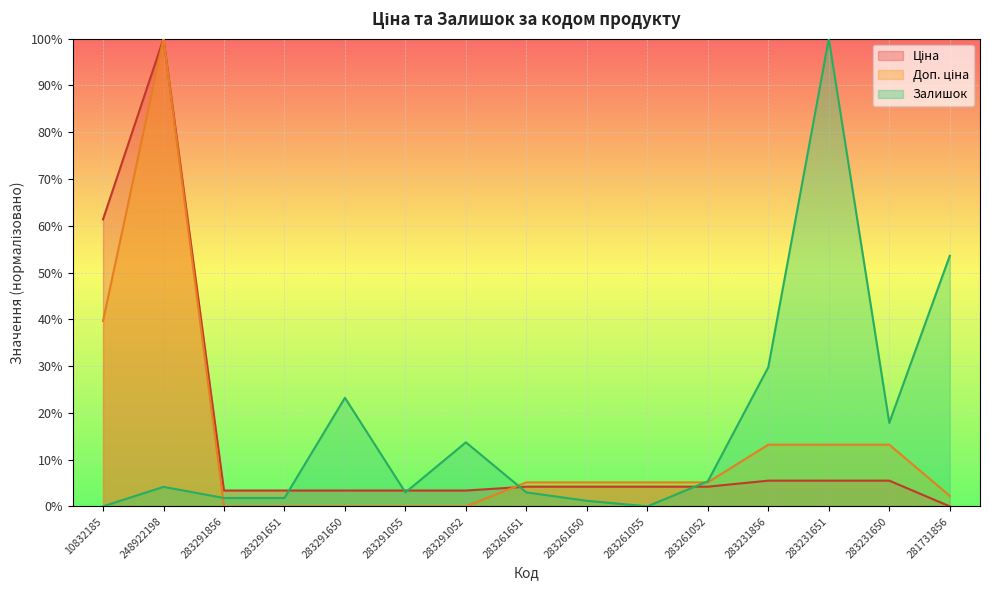

What position from the right is 283291052?

9